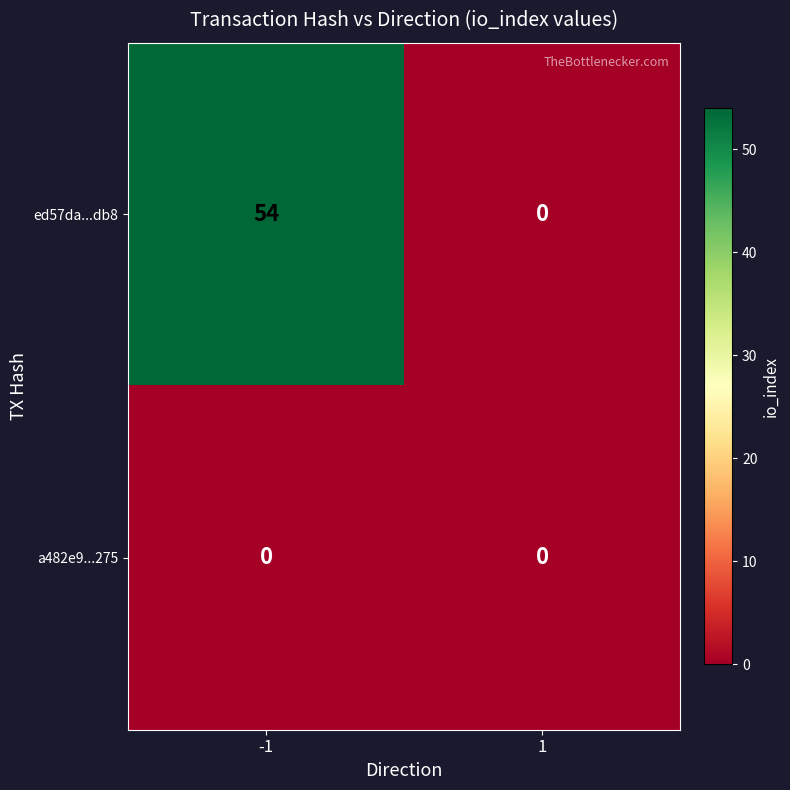

Reading left to right, list all the values displayed in this chart.

ed57da...db8: -1=54	1=0
a482e9...275: -1=0	1=0